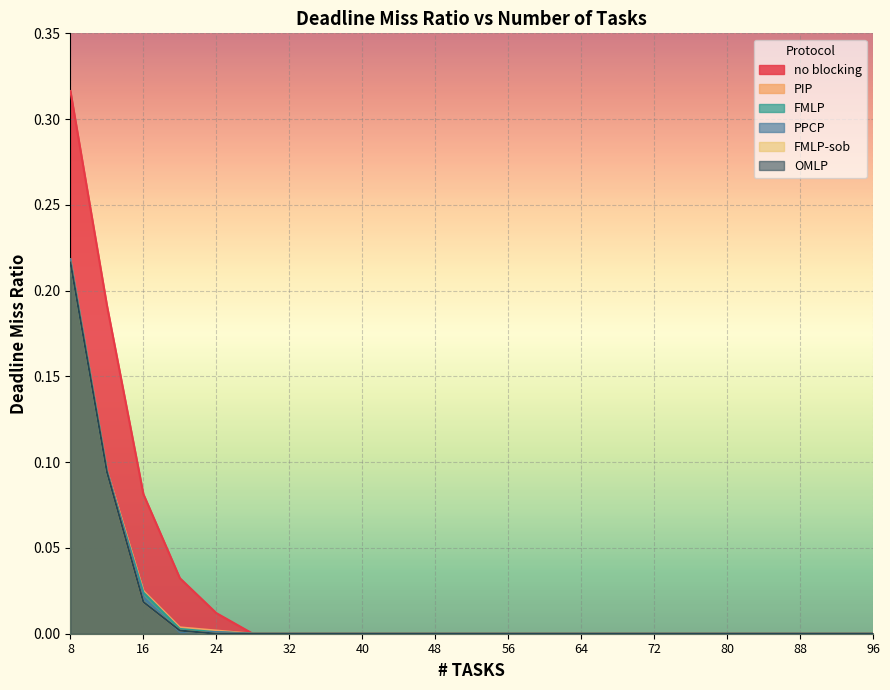

Reading left to right, extract all data points from this chart.

no blocking: 0.3	0.2	0.1	0.0	0.0	0.0	0.0	0.0	0.0	0.0	0.0	0.0	0.0	0.0	0.0	0.0	0.0	0.0	0.0	0.0	0.0	0.0	0.0
PIP: 0.2	0.1	0.0	0.0	0.0	0.0	0.0	0.0	0.0	0.0	0.0	0.0	0.0	0.0	0.0	0.0	0.0	0.0	0.0	0.0	0.0	0.0	0.0
FMLP: 0.2	0.1	0.0	0.0	0.0	0.0	0.0	0.0	0.0	0.0	0.0	0.0	0.0	0.0	0.0	0.0	0.0	0.0	0.0	0.0	0.0	0.0	0.0
PPCP: 0.2	0.1	0.0	0.0	0.0	0.0	0.0	0.0	0.0	0.0	0.0	0.0	0.0	0.0	0.0	0.0	0.0	0.0	0.0	0.0	0.0	0.0	0.0
FMLP-sob: 0.2	0.1	0.0	0.0	0.0	0.0	0.0	0.0	0.0	0.0	0.0	0.0	0.0	0.0	0.0	0.0	0.0	0.0	0.0	0.0	0.0	0.0	0.0
OMLP: 0.2	0.1	0.0	0.0	0.0	0.0	0.0	0.0	0.0	0.0	0.0	0.0	0.0	0.0	0.0	0.0	0.0	0.0	0.0	0.0	0.0	0.0	0.0